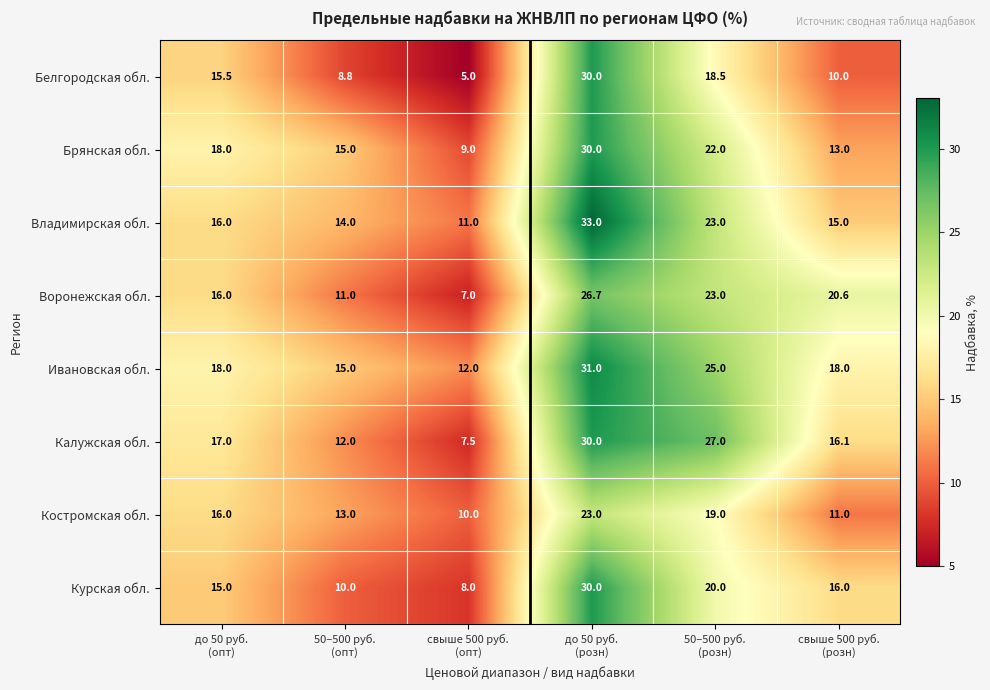

What is the spread (max minus min) of values at 50–500 руб.
(опт)?

6.2